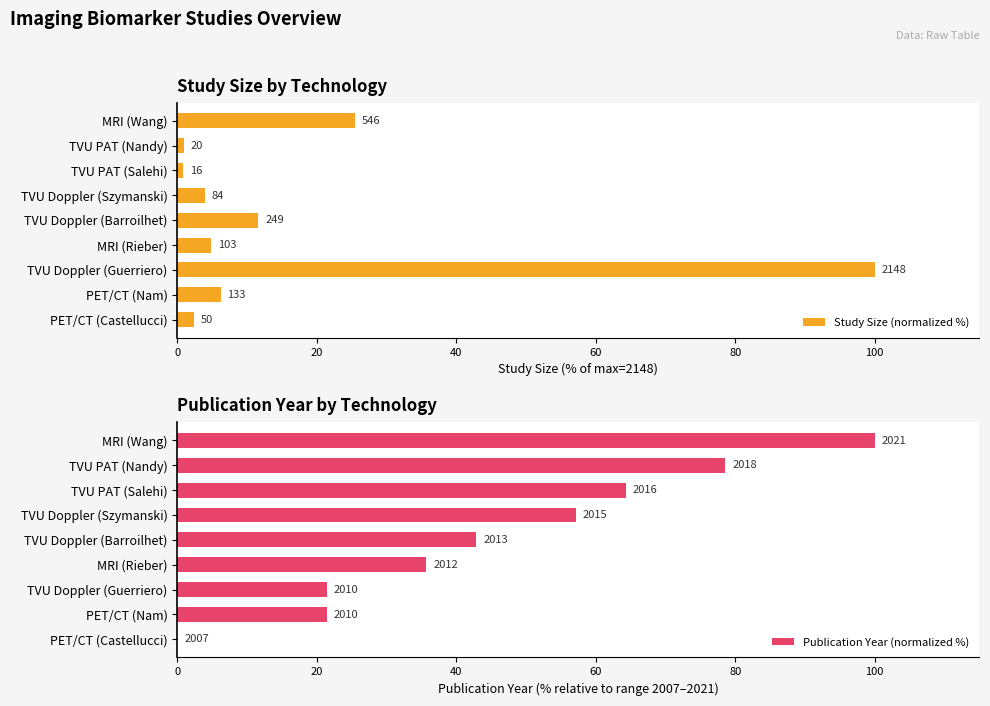

How many bars are there in total?

18